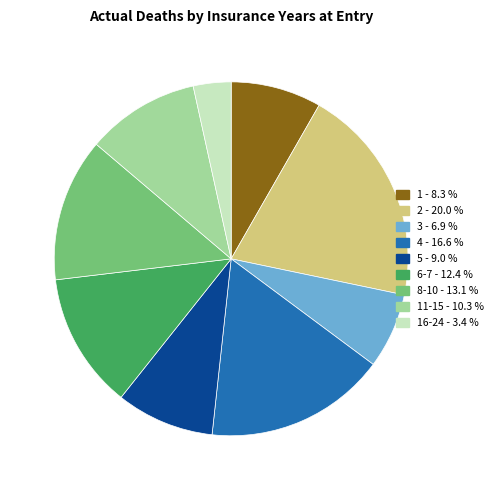

Is there a majority slice in this chart?

No